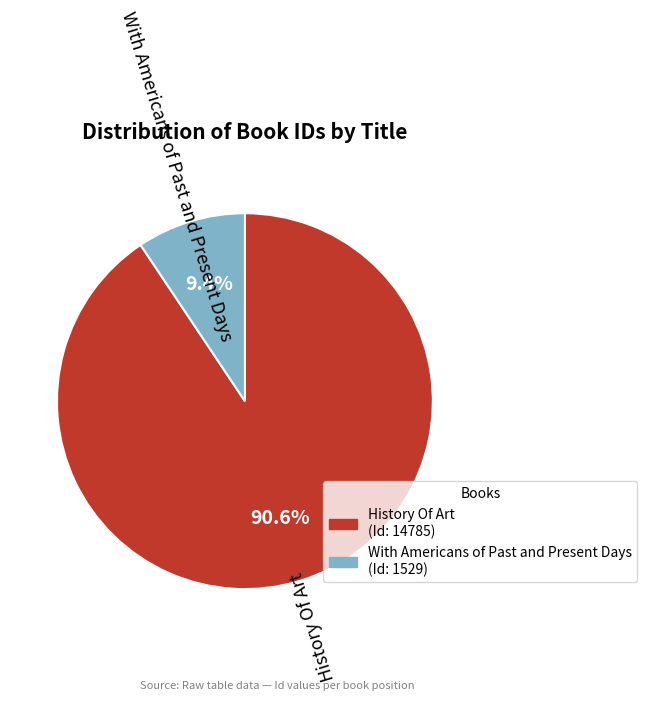

Which slice is the smallest?

With Americans of Past and Present Days